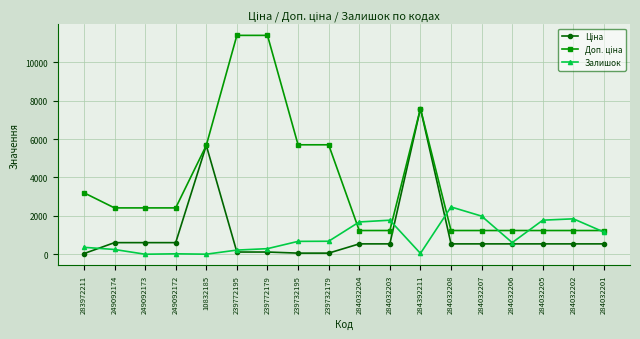

Is it true that Залишок equals 360.0 at 283972211?

True